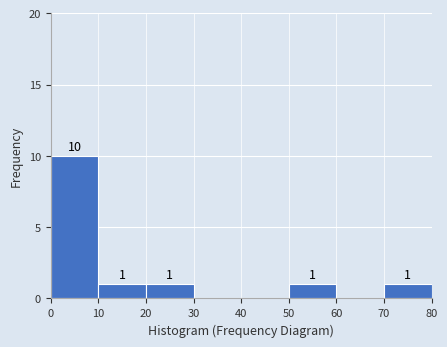

Which range on the x-axis has the tallest bar?

0 to 10